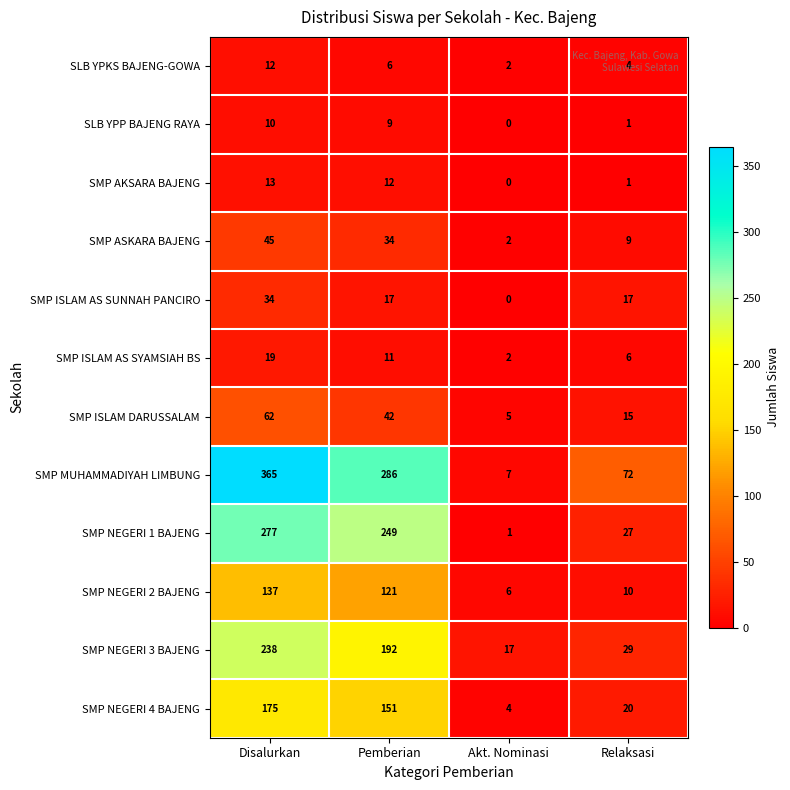

At which label is SMP ISLAM AS SYAMSIAH BS closest to 10?

Pemberian